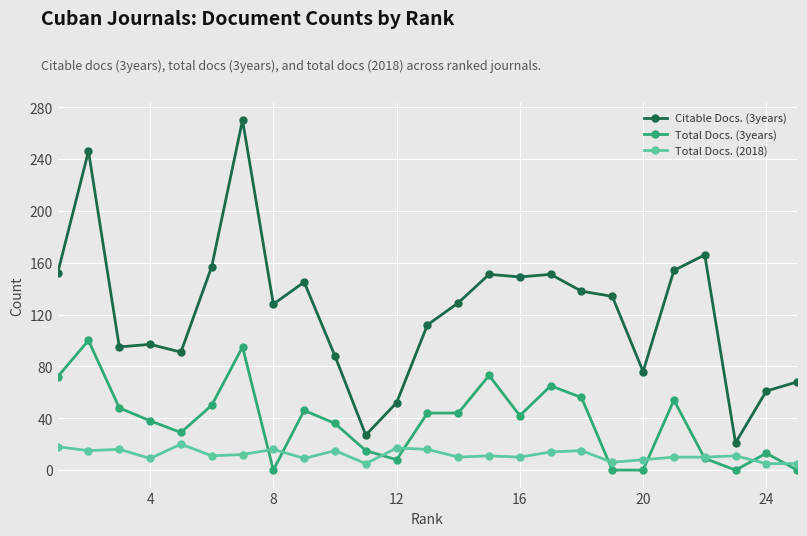

What are all the series names shown in the legend?

Citable Docs. (3years), Total Docs. (3years), Total Docs. (2018)